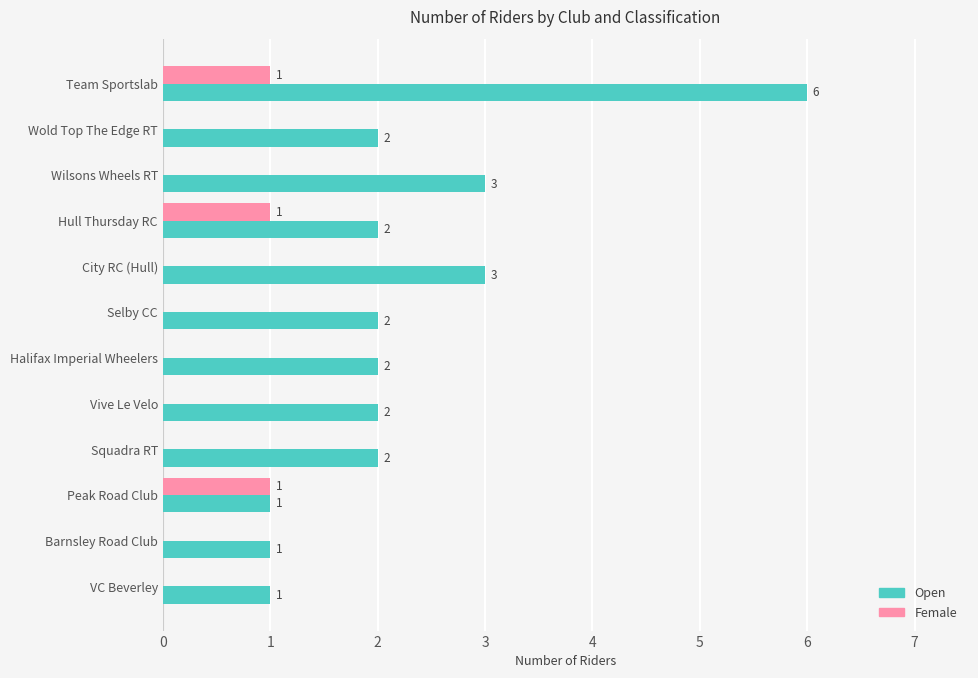

What is the maximum value shown in the chart?

6